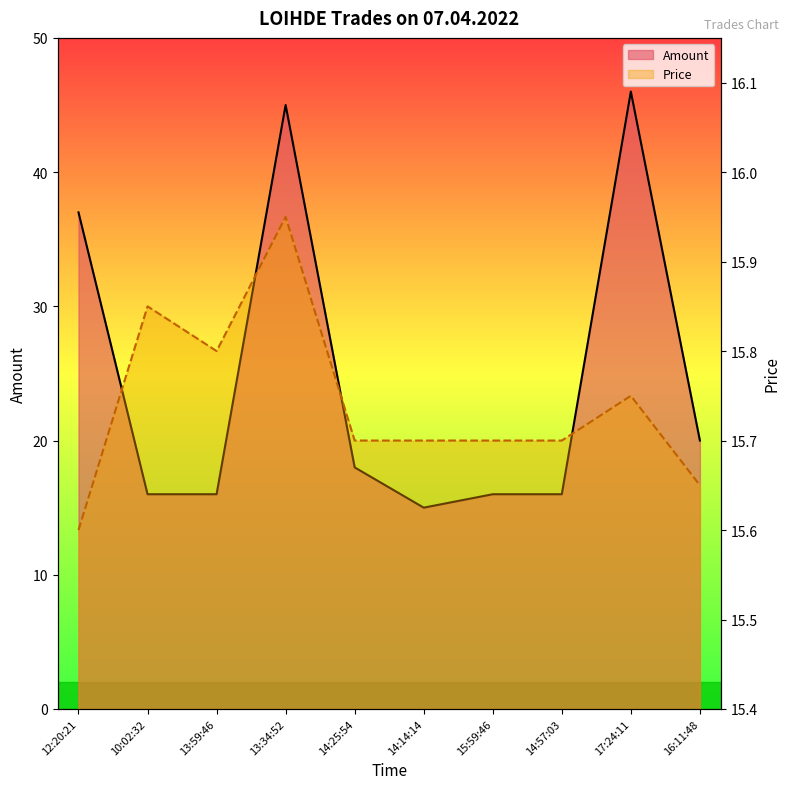

Does the chart have visible grid lines?

No